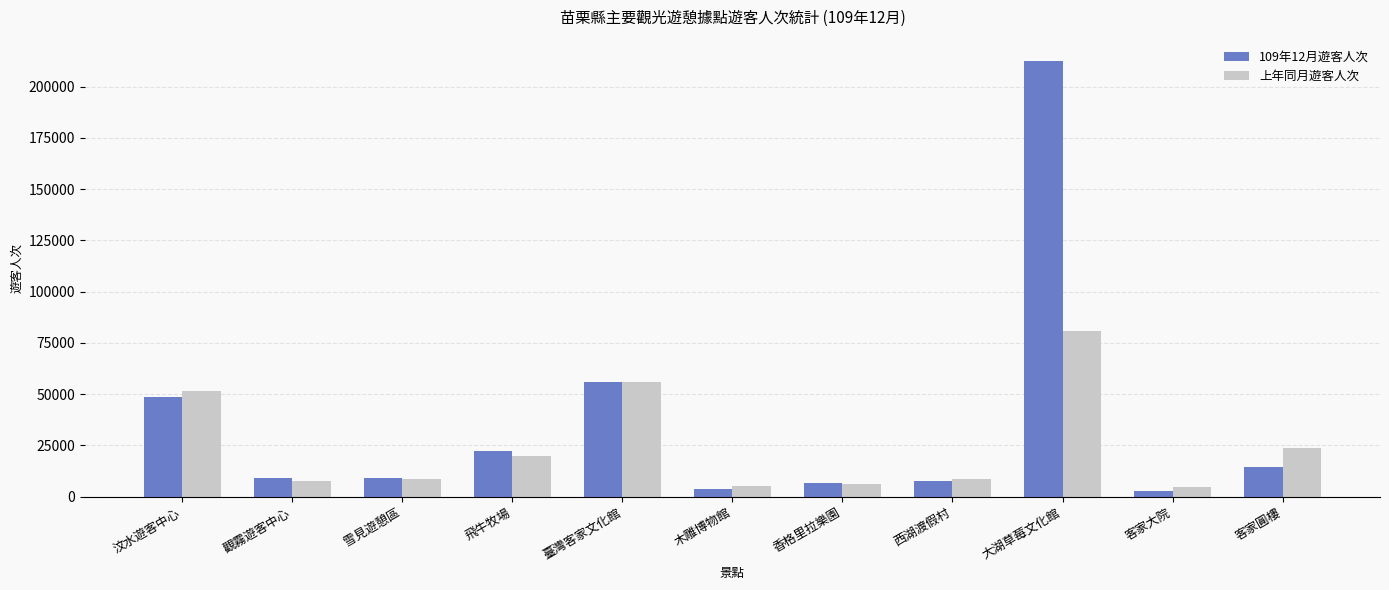

What is the label of the 9th bar from the right?

雪見遊憩區